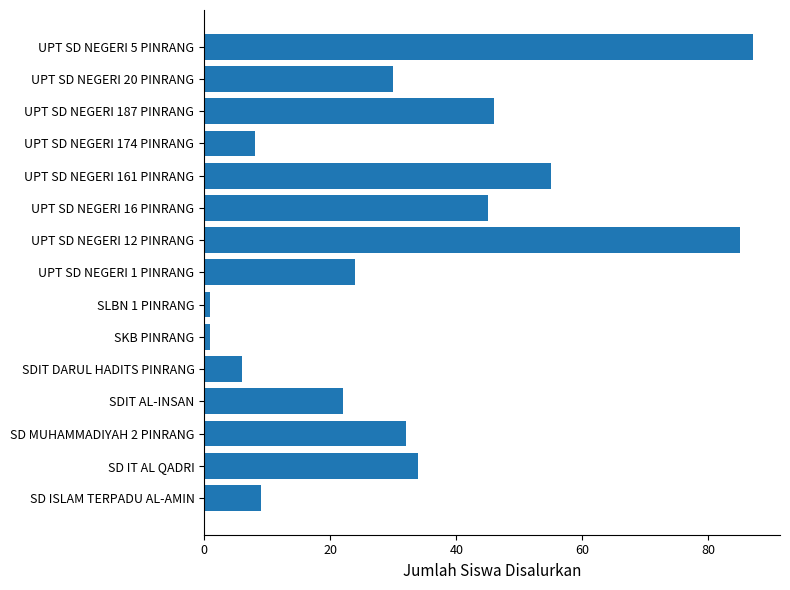

Which label corresponds to the largest value in the chart?

UPT SD NEGERI 5 PINRANG